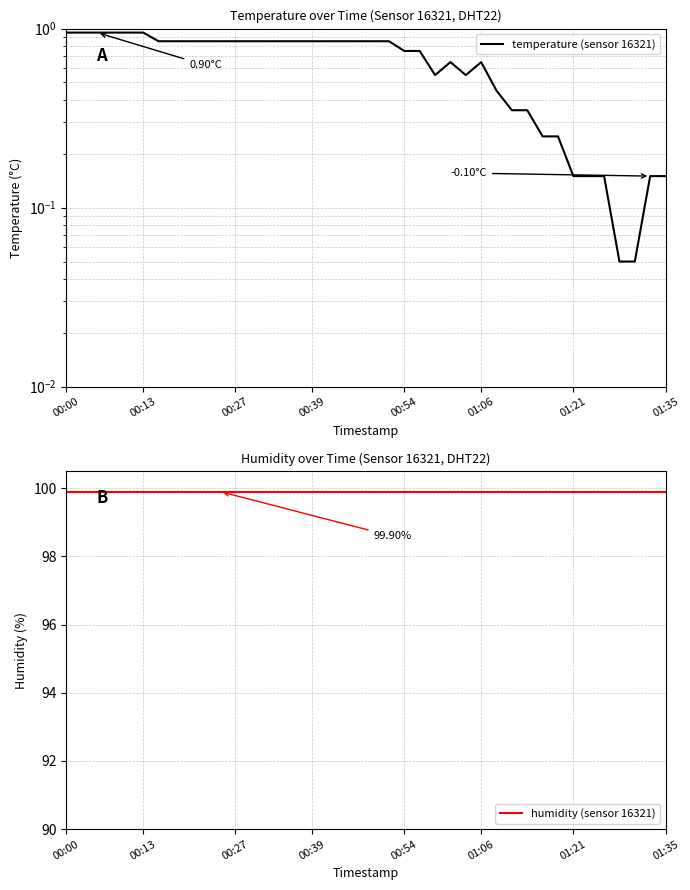

True or false: humidity (sensor 16321) has a value of 130.2 at 00:27.

False